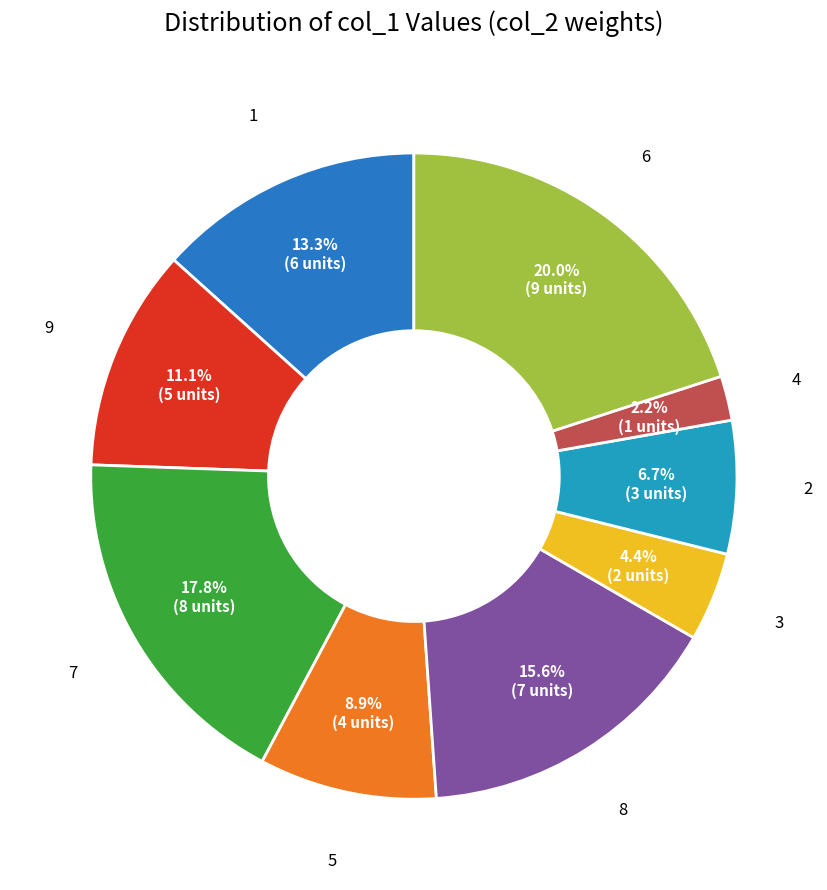

Does 6 account for over 50% of the chart?

No